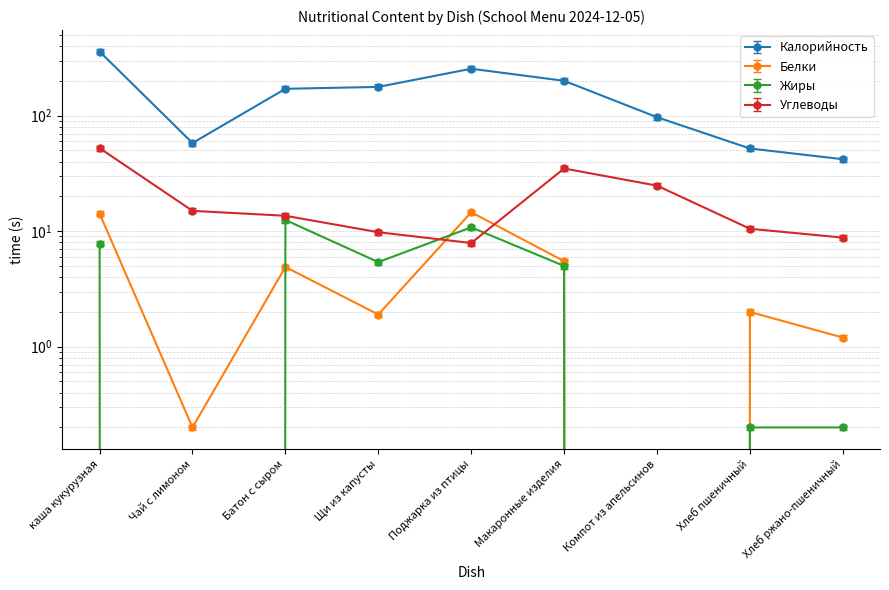

Where is the first local minimum for Углеводы?

Поджарка из птицы